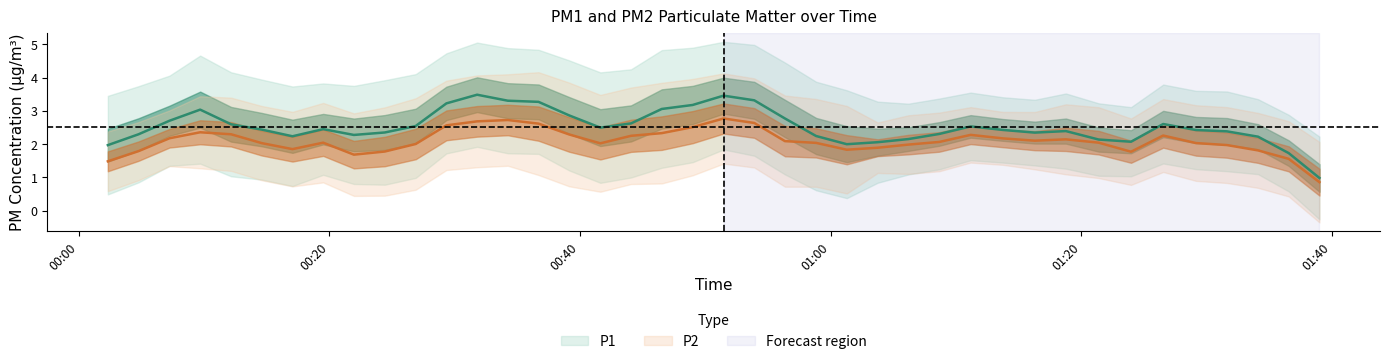

Where is P2 nearest to the value 2?

2023-08-30T00:12:09